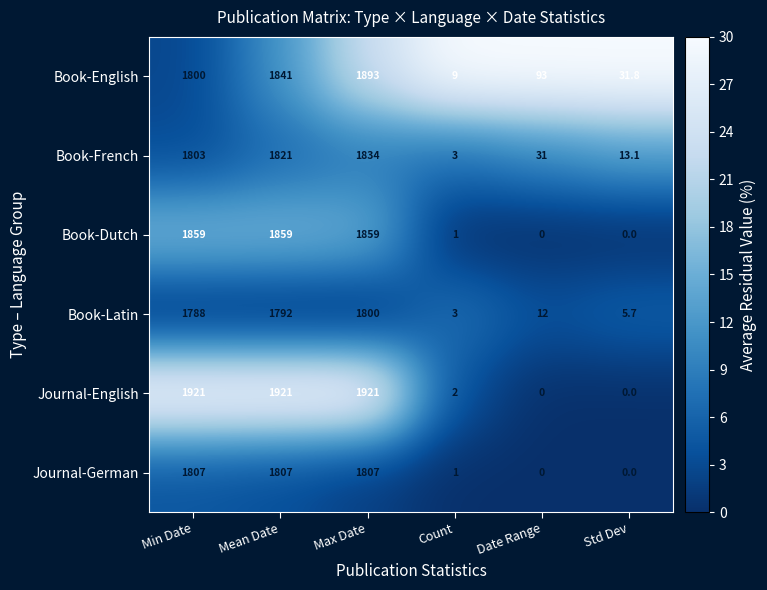

Where is Book-English nearest to the value 951?

Min Date